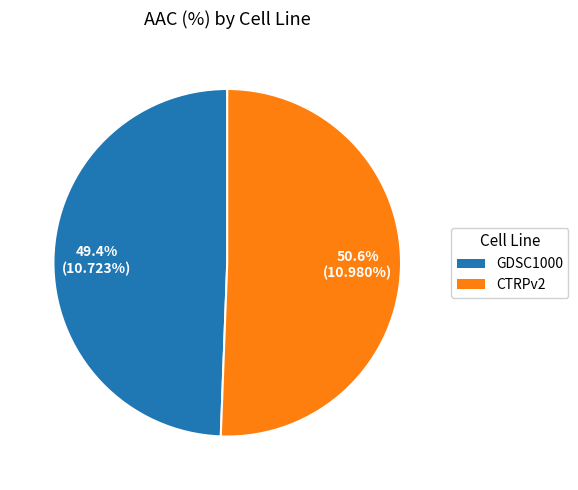

What is the smallest slice in the pie chart?

GDSC1000